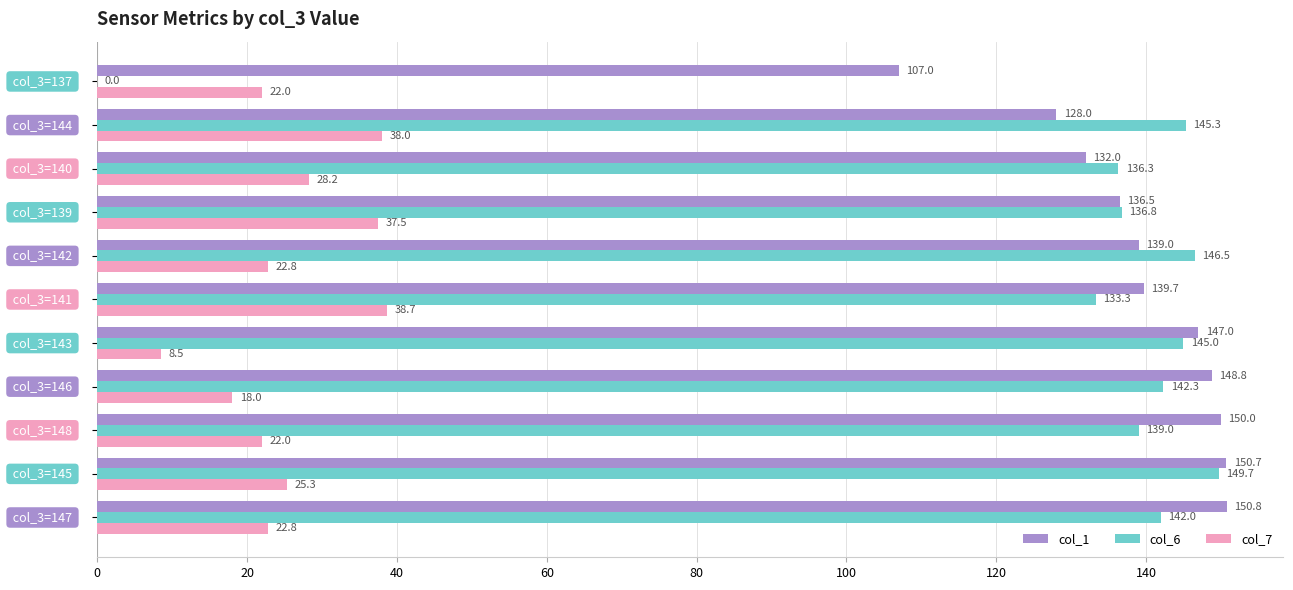

What is the sum of all col_7 values?

283.8